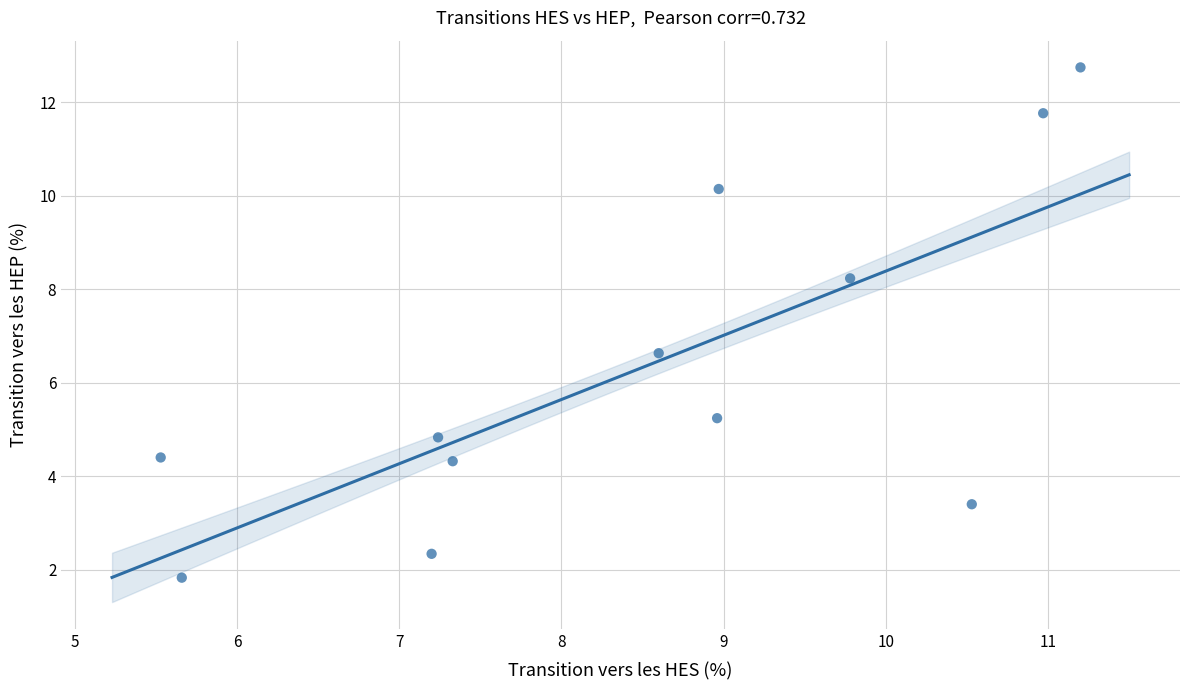

What is the average Y value?

6.3